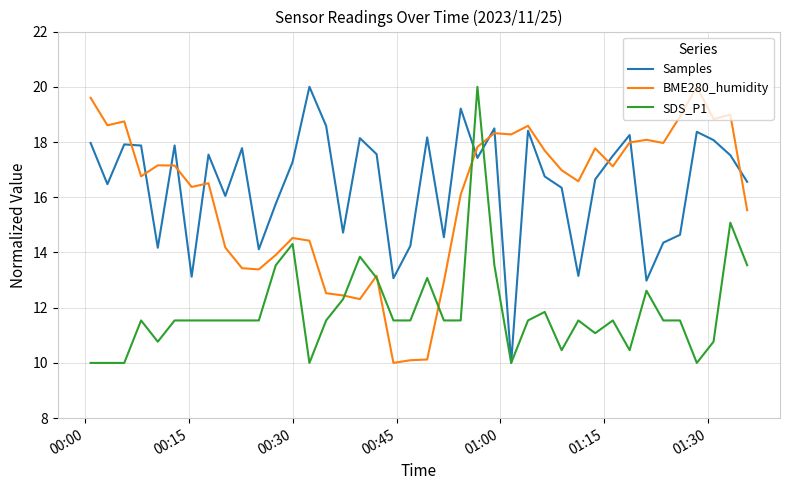

What is the smallest value displayed?

10.0